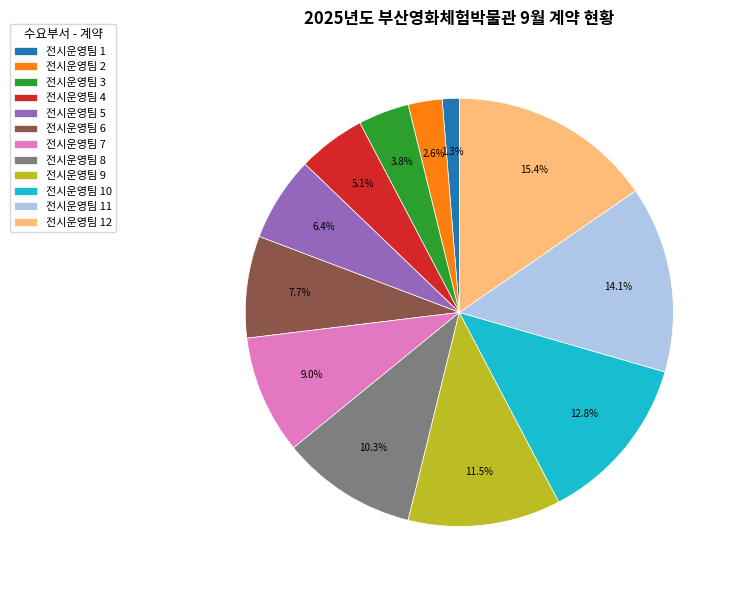

How much of the chart is everything except 전시운영팀 9?

88.5%